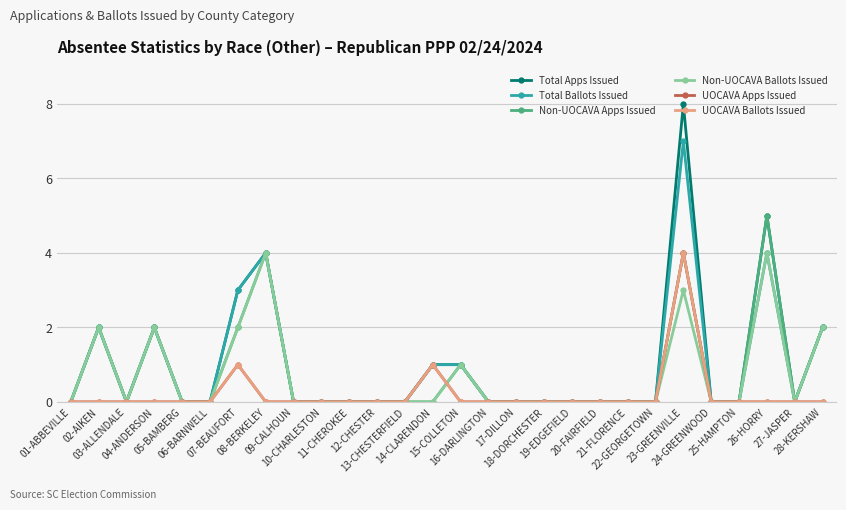

Reading left to right, transcribe all the data shown in this chart.

Total Apps Issued: 01-ABBEVILLE=0	02-AIKEN=2	03-ALLENDALE=0	04-ANDERSON=2	05-BAMBERG=0	06-BARNWELL=0	07-BEAUFORT=3	08-BERKELEY=4	09-CALHOUN=0	10-CHARLESTON=0	11-CHEROKEE=0	12-CHESTER=0	13-CHESTERFIELD=0	14-CLARENDON=1	15-COLLETON=1	16-DARLINGTON=0	17-DILLON=0	18-DORCHESTER=0	19-EDGEFIELD=0	20-FAIRFIELD=0	21-FLORENCE=0	22-GEORGETOWN=0	23-GREENVILLE=8	24-GREENWOOD=0	25-HAMPTON=0	26-HORRY=5	27-JASPER=0	28-KERSHAW=2
Total Ballots Issued: 01-ABBEVILLE=0	02-AIKEN=2	03-ALLENDALE=0	04-ANDERSON=2	05-BAMBERG=0	06-BARNWELL=0	07-BEAUFORT=3	08-BERKELEY=4	09-CALHOUN=0	10-CHARLESTON=0	11-CHEROKEE=0	12-CHESTER=0	13-CHESTERFIELD=0	14-CLARENDON=1	15-COLLETON=1	16-DARLINGTON=0	17-DILLON=0	18-DORCHESTER=0	19-EDGEFIELD=0	20-FAIRFIELD=0	21-FLORENCE=0	22-GEORGETOWN=0	23-GREENVILLE=7	24-GREENWOOD=0	25-HAMPTON=0	26-HORRY=4	27-JASPER=0	28-KERSHAW=2
Non-UOCAVA Apps Issued: 01-ABBEVILLE=0	02-AIKEN=2	03-ALLENDALE=0	04-ANDERSON=2	05-BAMBERG=0	06-BARNWELL=0	07-BEAUFORT=2	08-BERKELEY=4	09-CALHOUN=0	10-CHARLESTON=0	11-CHEROKEE=0	12-CHESTER=0	13-CHESTERFIELD=0	14-CLARENDON=0	15-COLLETON=1	16-DARLINGTON=0	17-DILLON=0	18-DORCHESTER=0	19-EDGEFIELD=0	20-FAIRFIELD=0	21-FLORENCE=0	22-GEORGETOWN=0	23-GREENVILLE=4	24-GREENWOOD=0	25-HAMPTON=0	26-HORRY=5	27-JASPER=0	28-KERSHAW=2
Non-UOCAVA Ballots Issued: 01-ABBEVILLE=0	02-AIKEN=2	03-ALLENDALE=0	04-ANDERSON=2	05-BAMBERG=0	06-BARNWELL=0	07-BEAUFORT=2	08-BERKELEY=4	09-CALHOUN=0	10-CHARLESTON=0	11-CHEROKEE=0	12-CHESTER=0	13-CHESTERFIELD=0	14-CLARENDON=0	15-COLLETON=1	16-DARLINGTON=0	17-DILLON=0	18-DORCHESTER=0	19-EDGEFIELD=0	20-FAIRFIELD=0	21-FLORENCE=0	22-GEORGETOWN=0	23-GREENVILLE=3	24-GREENWOOD=0	25-HAMPTON=0	26-HORRY=4	27-JASPER=0	28-KERSHAW=2
UOCAVA Apps Issued: 01-ABBEVILLE=0	02-AIKEN=0	03-ALLENDALE=0	04-ANDERSON=0	05-BAMBERG=0	06-BARNWELL=0	07-BEAUFORT=1	08-BERKELEY=0	09-CALHOUN=0	10-CHARLESTON=0	11-CHEROKEE=0	12-CHESTER=0	13-CHESTERFIELD=0	14-CLARENDON=1	15-COLLETON=0	16-DARLINGTON=0	17-DILLON=0	18-DORCHESTER=0	19-EDGEFIELD=0	20-FAIRFIELD=0	21-FLORENCE=0	22-GEORGETOWN=0	23-GREENVILLE=4	24-GREENWOOD=0	25-HAMPTON=0	26-HORRY=0	27-JASPER=0	28-KERSHAW=0
UOCAVA Ballots Issued: 01-ABBEVILLE=0	02-AIKEN=0	03-ALLENDALE=0	04-ANDERSON=0	05-BAMBERG=0	06-BARNWELL=0	07-BEAUFORT=1	08-BERKELEY=0	09-CALHOUN=0	10-CHARLESTON=0	11-CHEROKEE=0	12-CHESTER=0	13-CHESTERFIELD=0	14-CLARENDON=1	15-COLLETON=0	16-DARLINGTON=0	17-DILLON=0	18-DORCHESTER=0	19-EDGEFIELD=0	20-FAIRFIELD=0	21-FLORENCE=0	22-GEORGETOWN=0	23-GREENVILLE=4	24-GREENWOOD=0	25-HAMPTON=0	26-HORRY=0	27-JASPER=0	28-KERSHAW=0